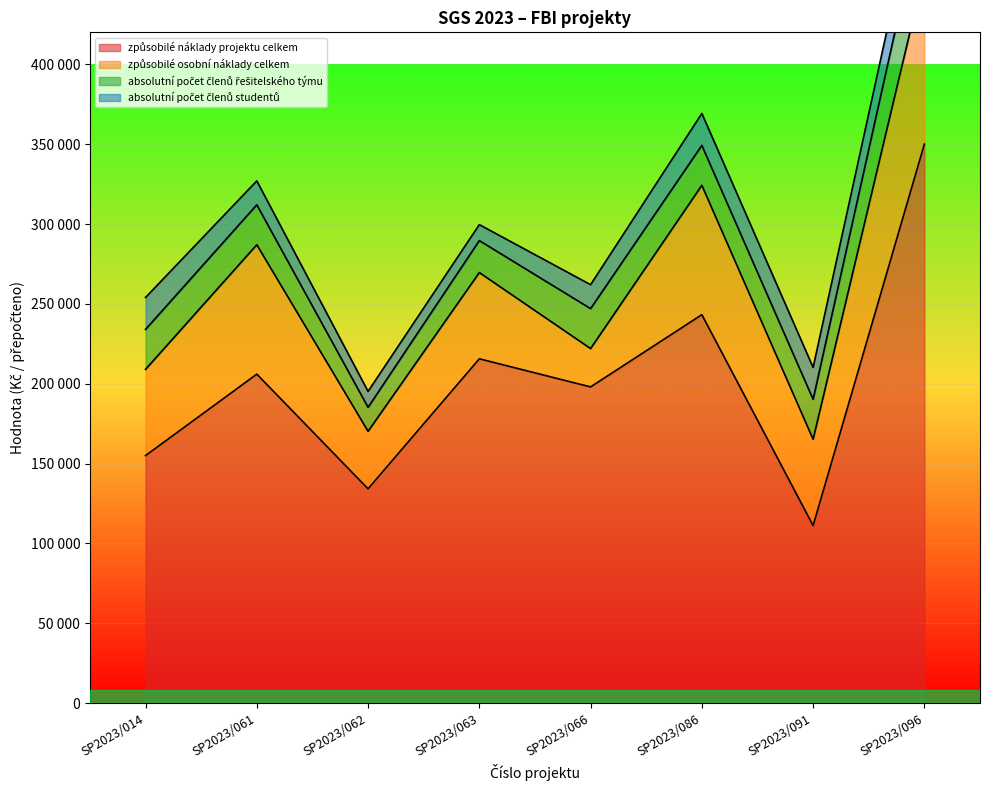

At which category does absolutní počet členů řešitelského týmu reach its first local valley?

SP2023/062